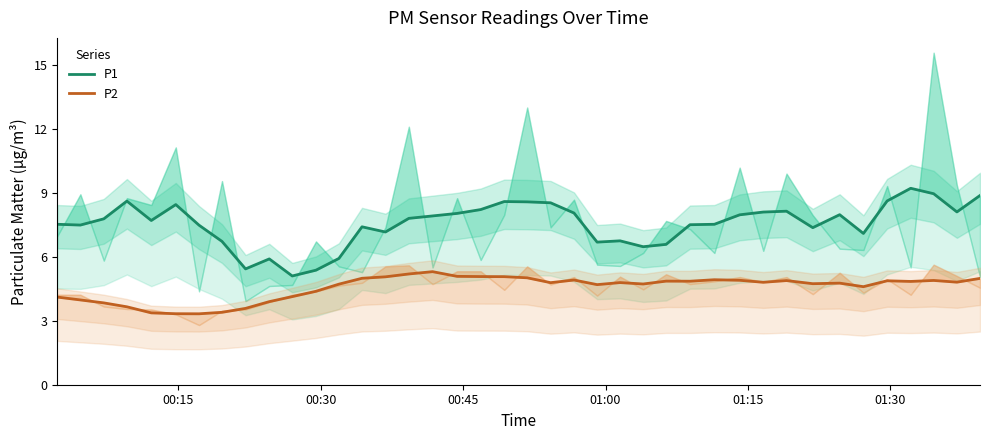

Does the chart display data point markers on the line(s)?

No